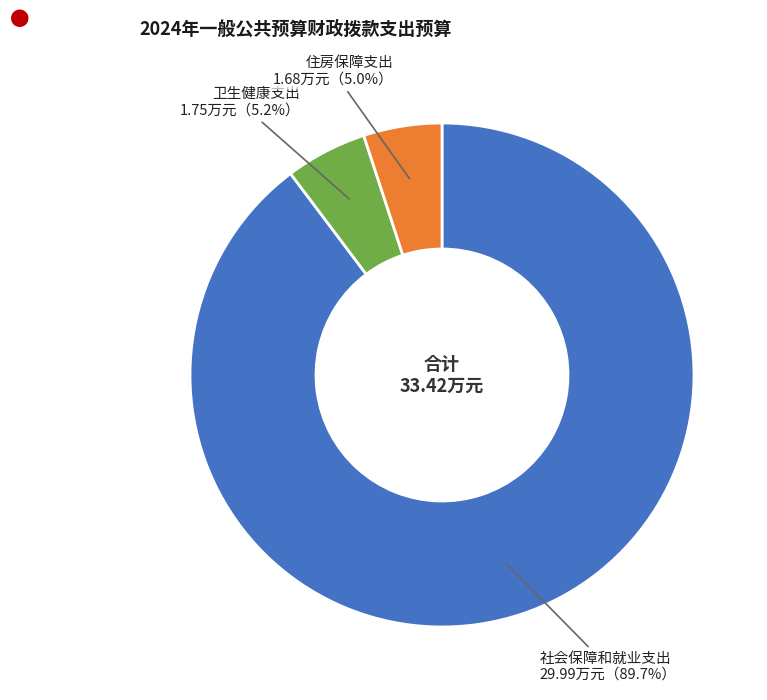

How much of the chart is everything except 住房保障支出?

95.0%